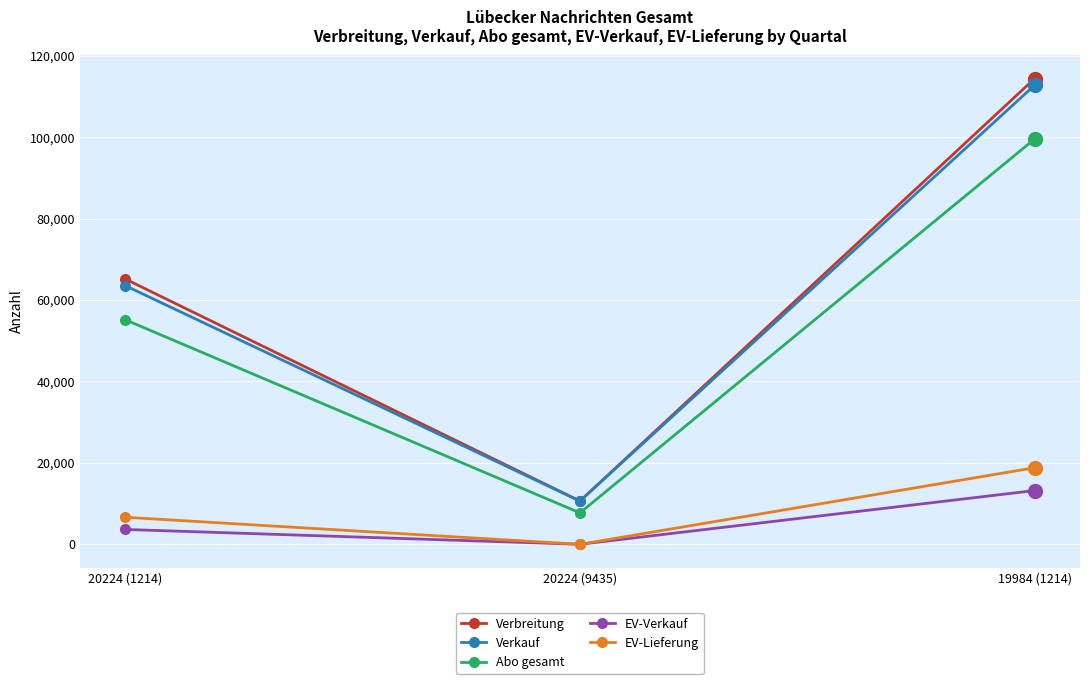

What is the average value of the EV-Verkauf series?

5629